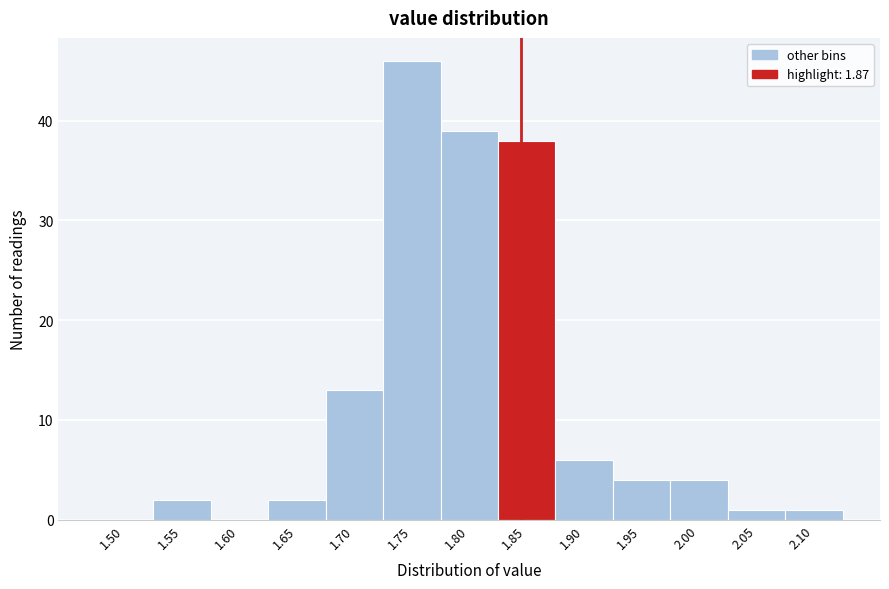

Reading right to left, list all the values displayed in this chart.

2.10=1	2.05=1	2.00=4	1.95=4	1.90=6	1.85=38	1.80=39	1.75=46	1.70=13	1.65=2	1.60=0	1.55=2	1.50=0